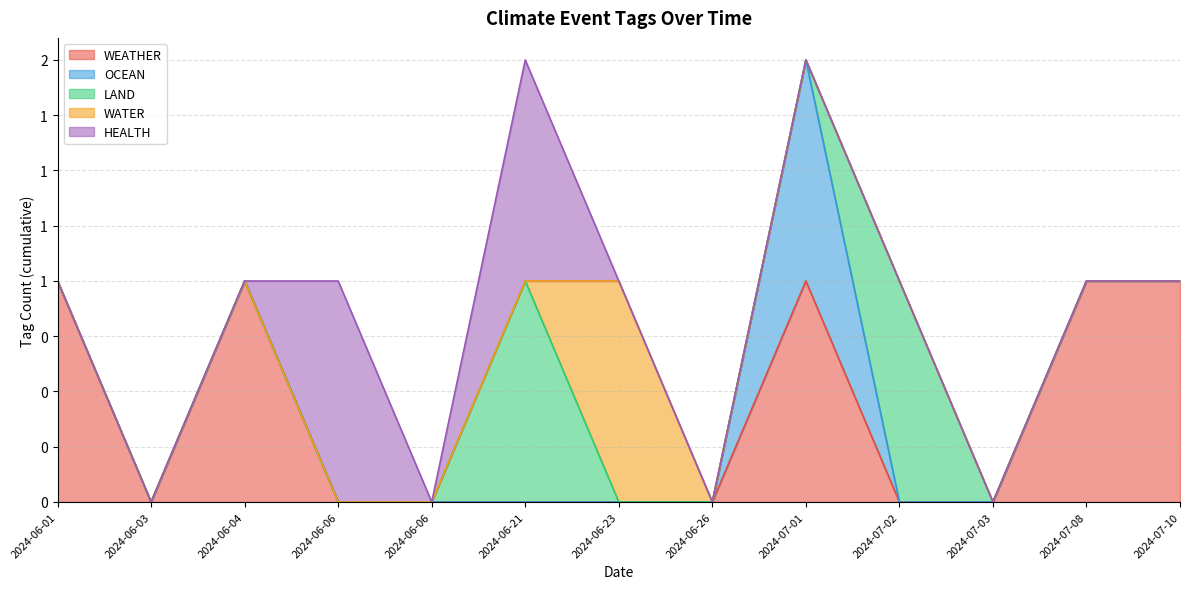

Which series has the largest range (max minus min)?

WEATHER